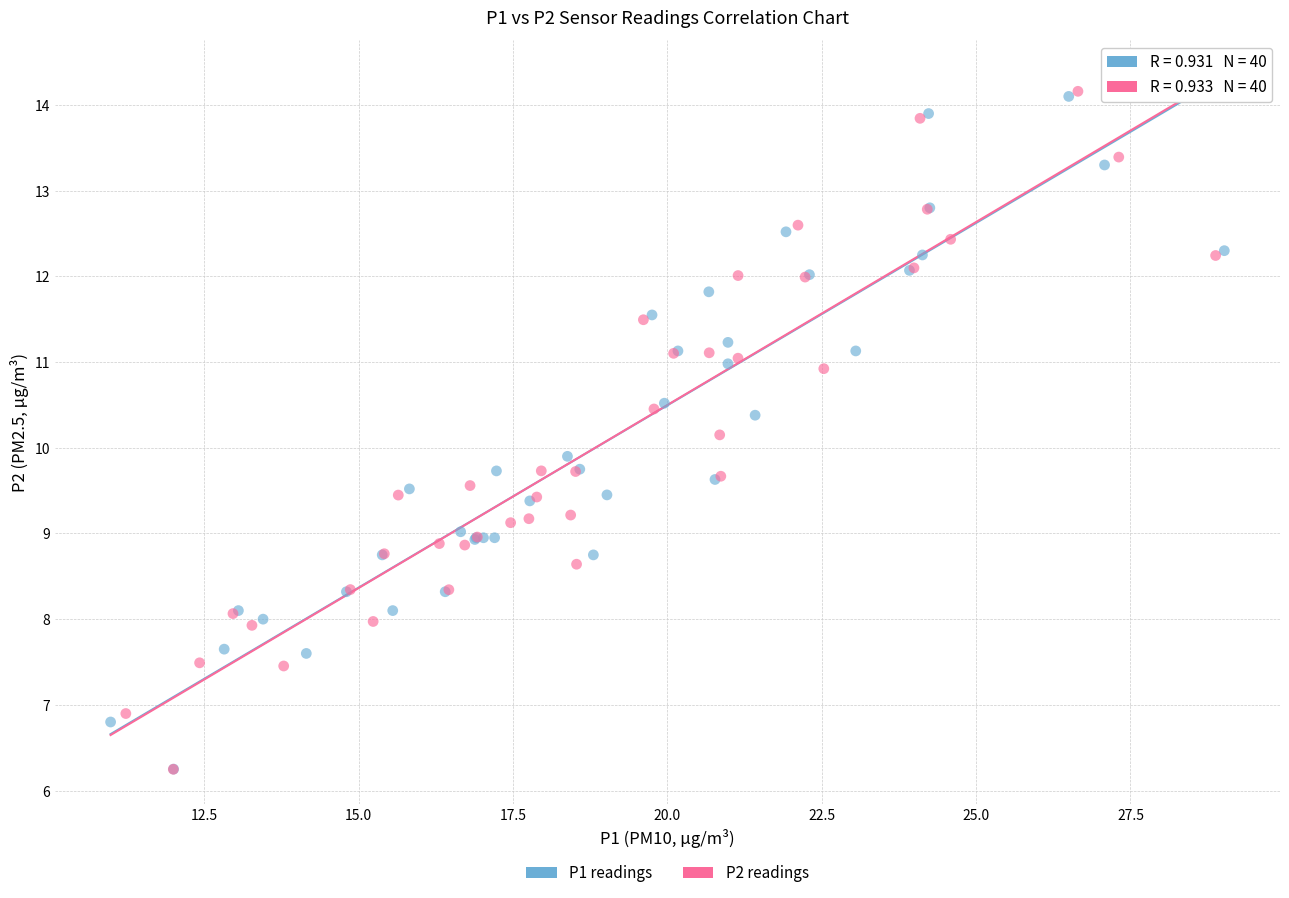

Which series has the widest spread of Y values?

P2 readings